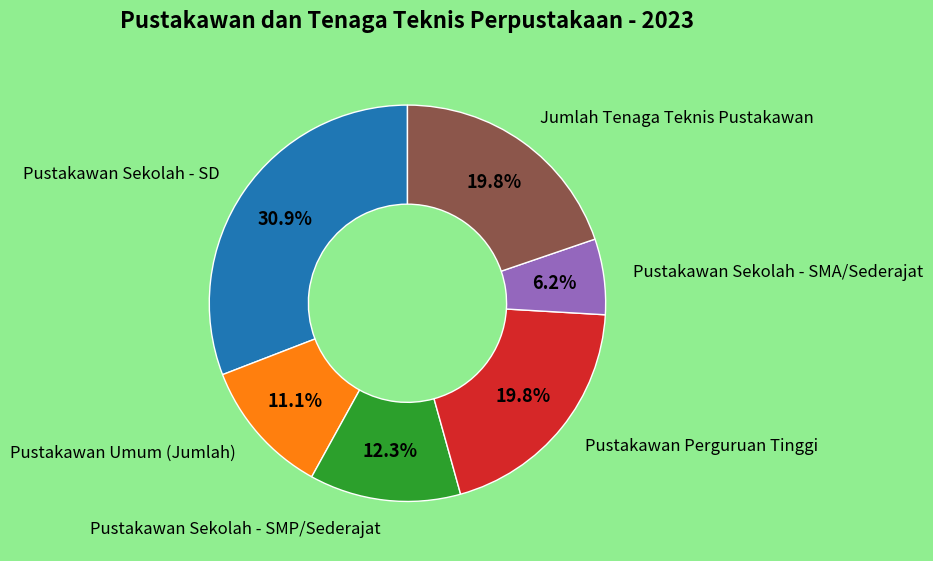

Is there a majority slice in this chart?

No